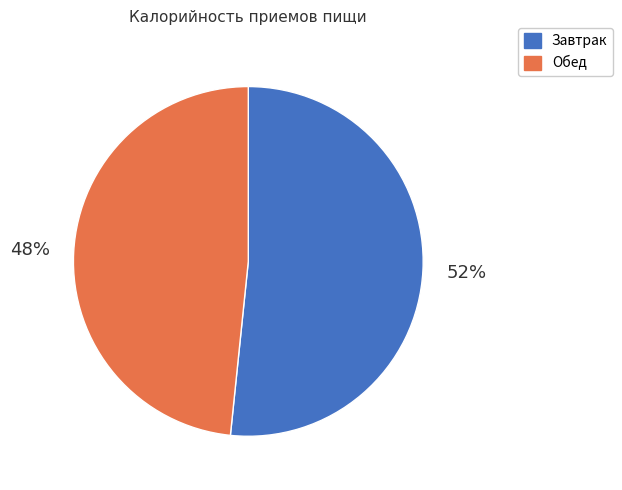

Rank the categories by value from lowest to highest.

Обед, Завтрак